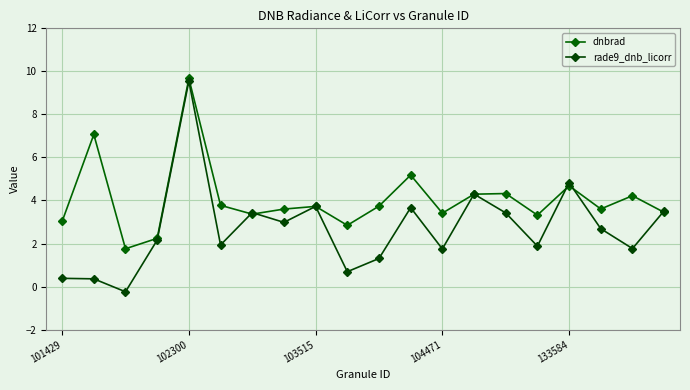

What is the maximum value for rade9_dnb_licorr?

9.6